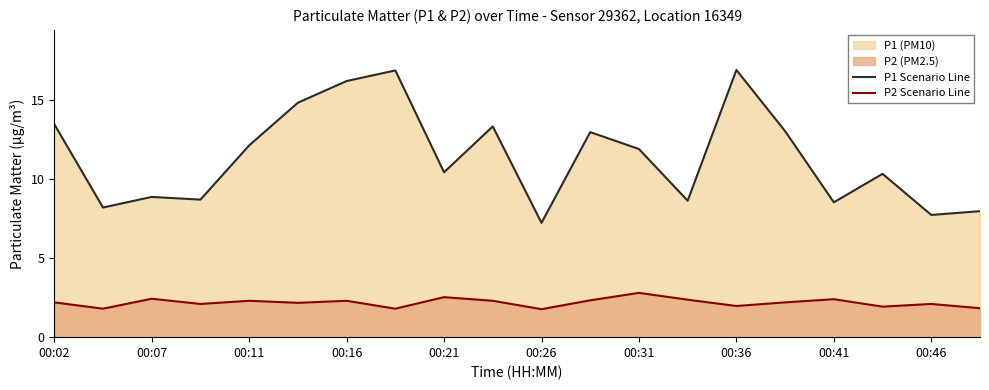

At how many categories does at least one series exceed 8?

17